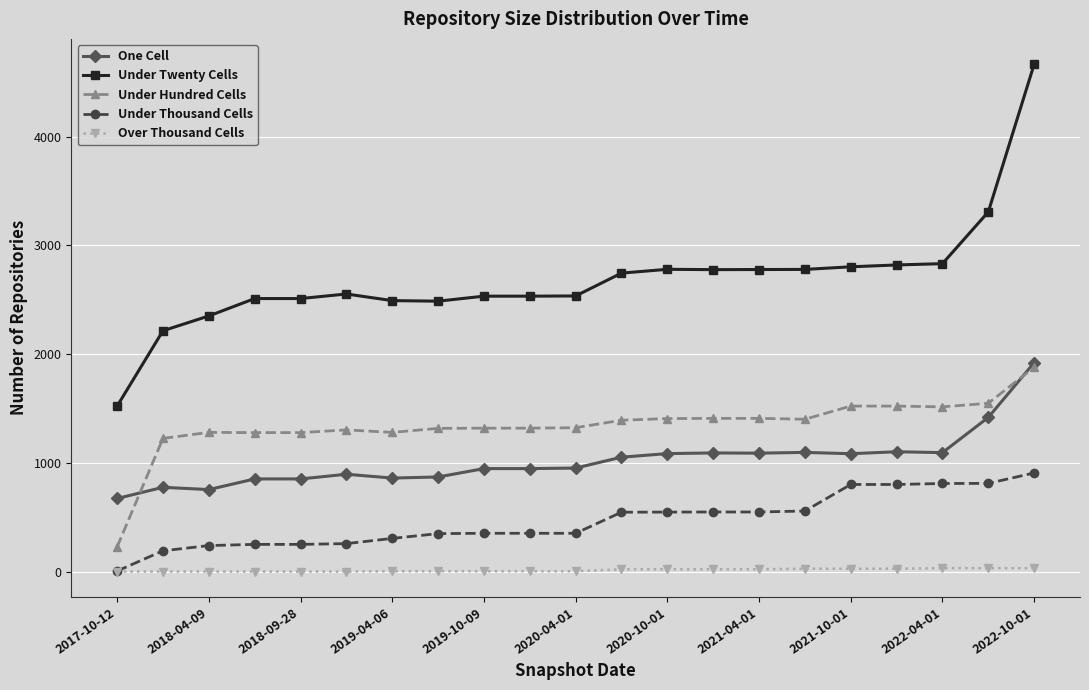

How many series are shown in this chart?

5